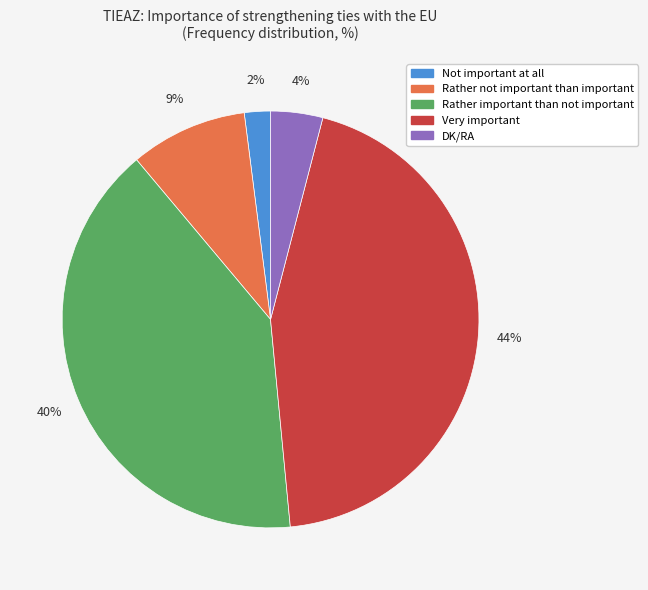

Is there any slice that represents more than half of the pie?

No